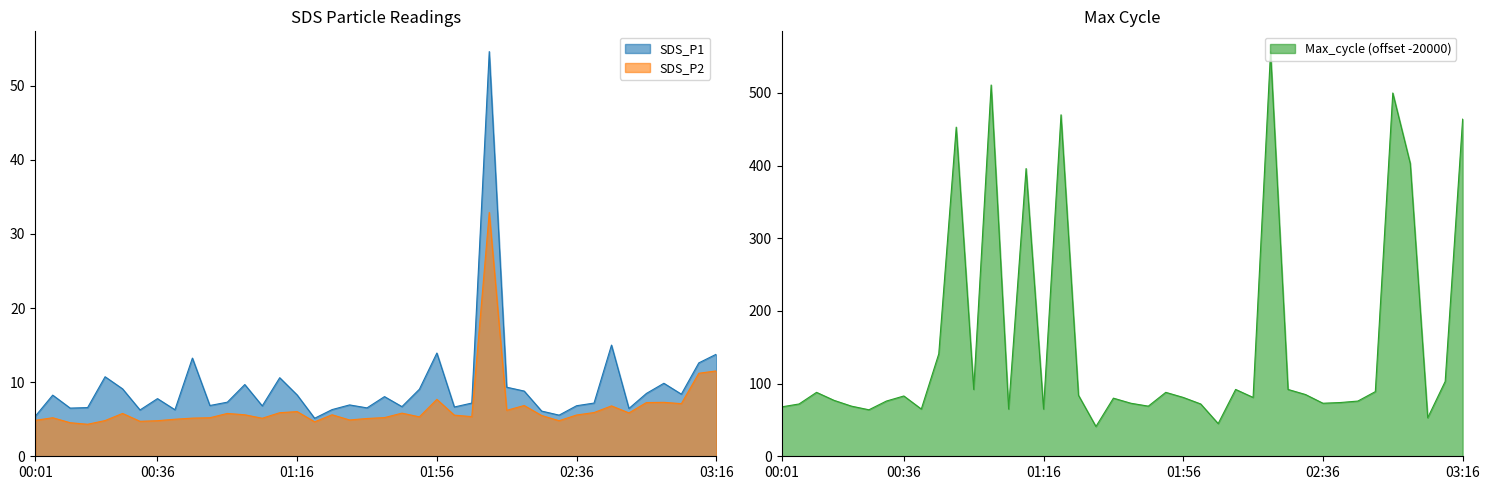

Where does the SDS_P1 series first go above 7?

00:06